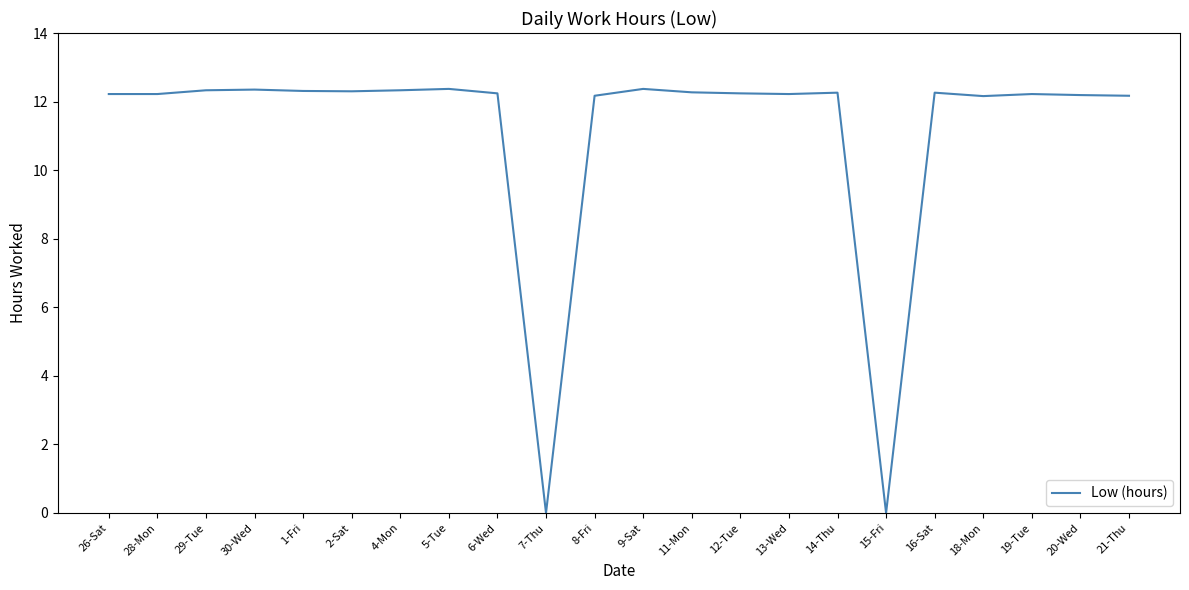

True or false: the data shows 21.2 at 18-Mon.

False